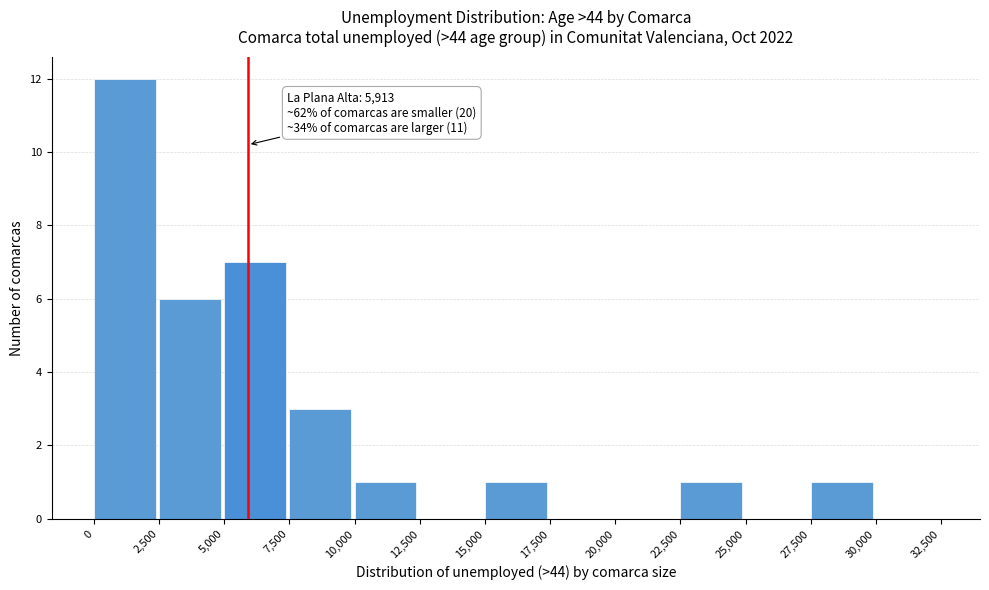

Over which range of the x-axis is the bar tallest?

0 to 2,500